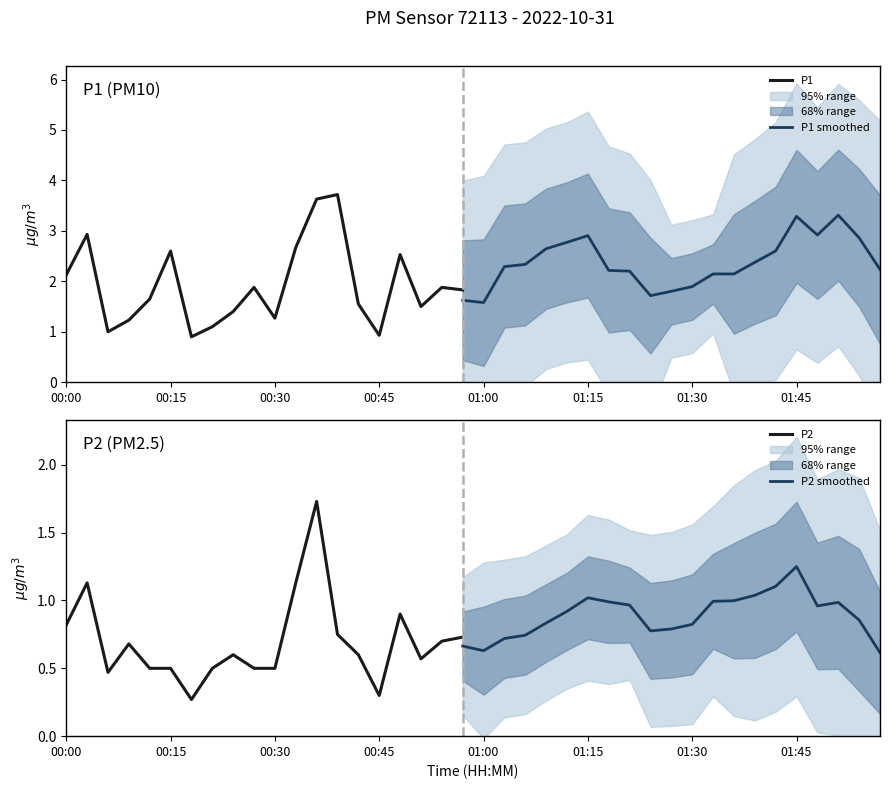

Does the chart display data point markers on the line(s)?

No